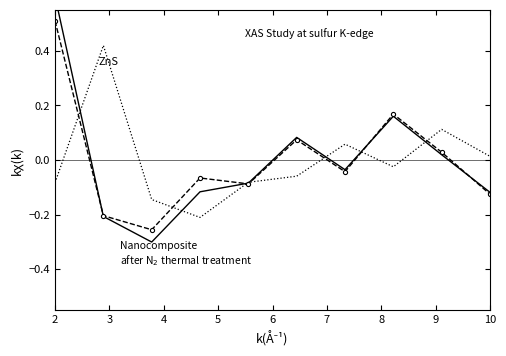

Which category has the highest value in the Nanocomposite after N2 thermal treatment series?

2